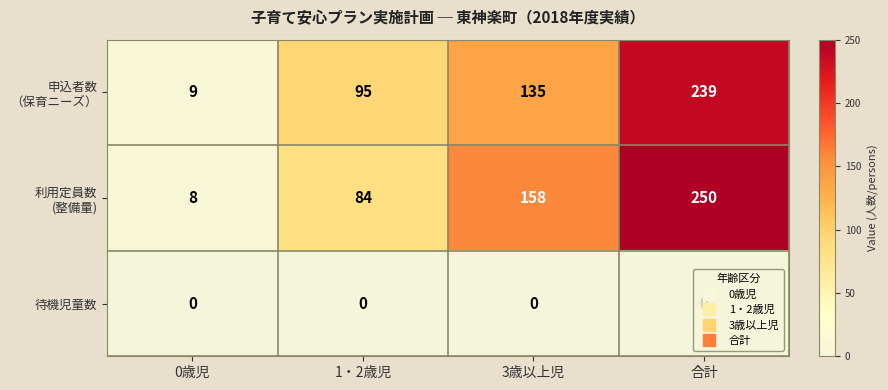

At which category does the chart reach its peak across all series?

合計